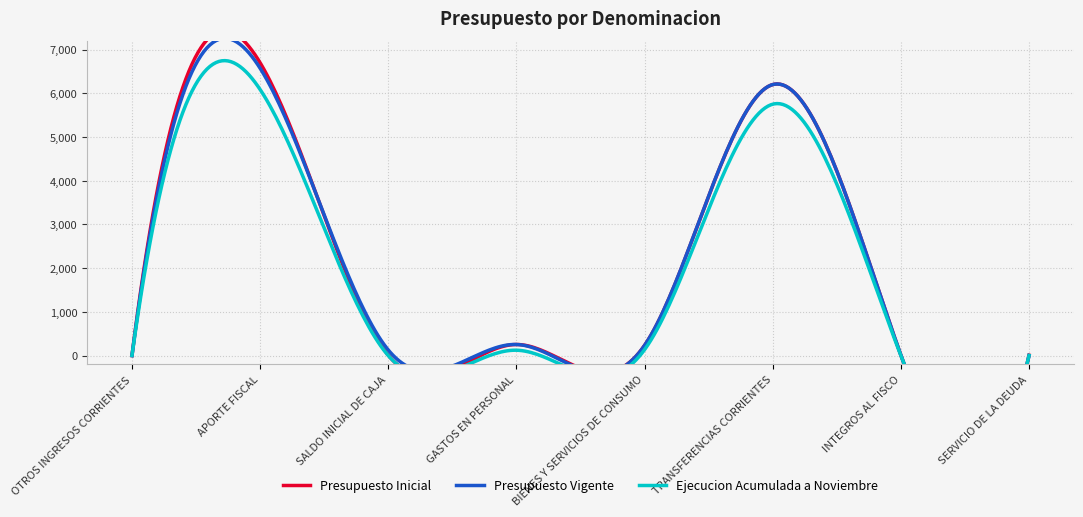

Which has a higher value, INTEGROS AL FISCO or APORTE FISCAL?

APORTE FISCAL